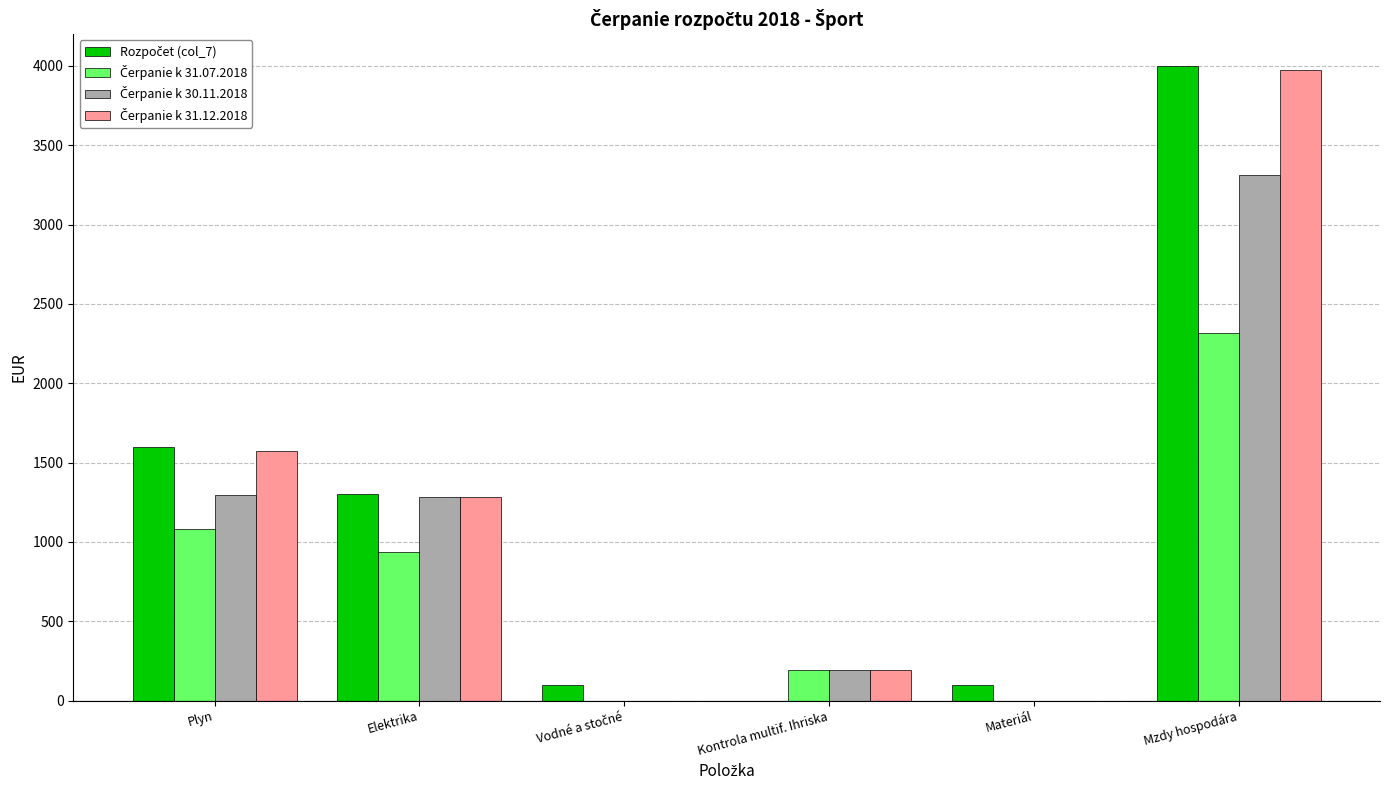

Count the number of categories in the chart.

6